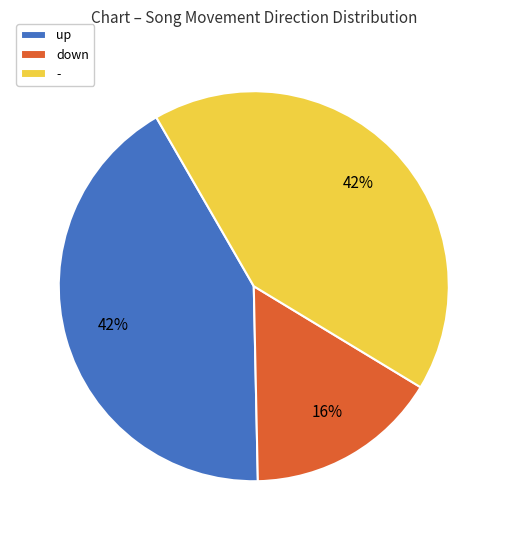

Between - and down, which is larger?

-